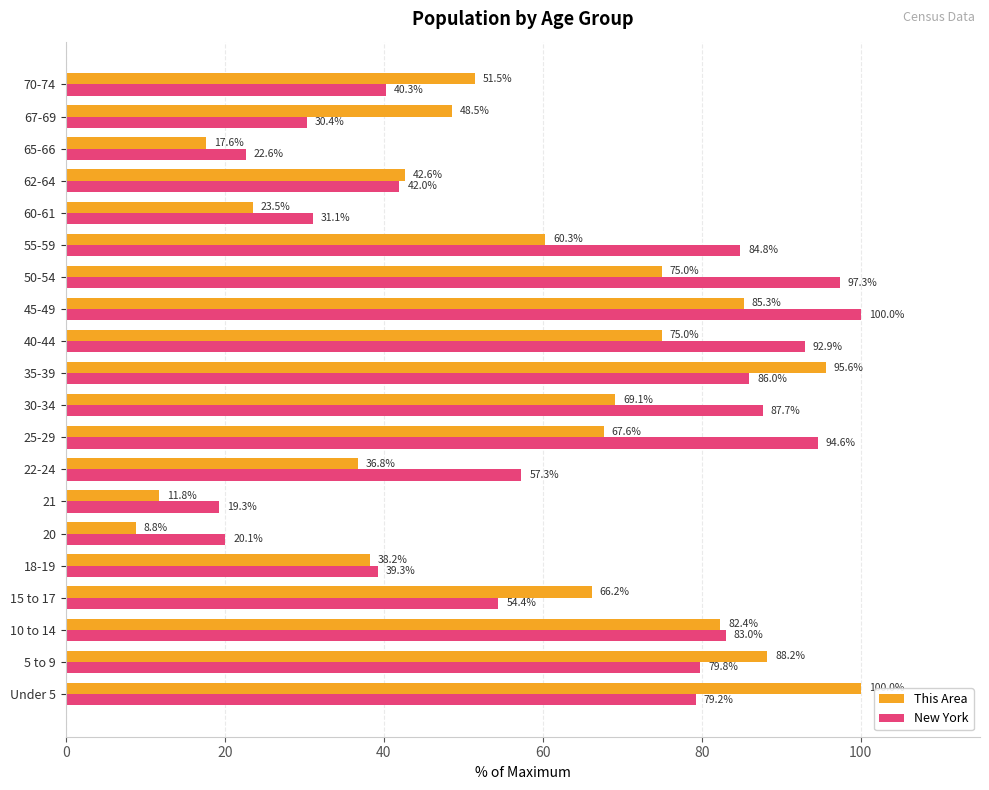

Where is This Area nearest to the value 54?

70-74